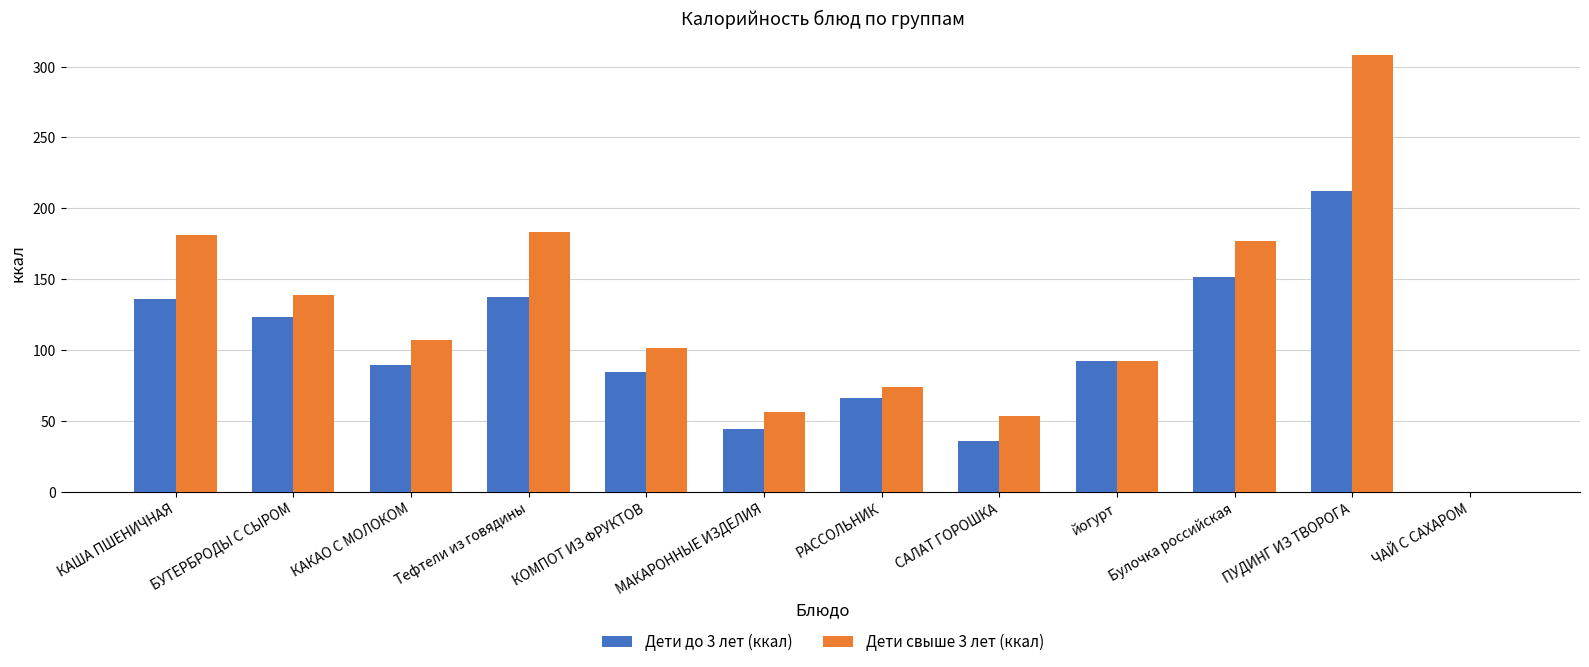

True or false: Дети свыше 3 лет (ккал) has a value of 107.0 at КАКАО С МОЛОКОМ.

True